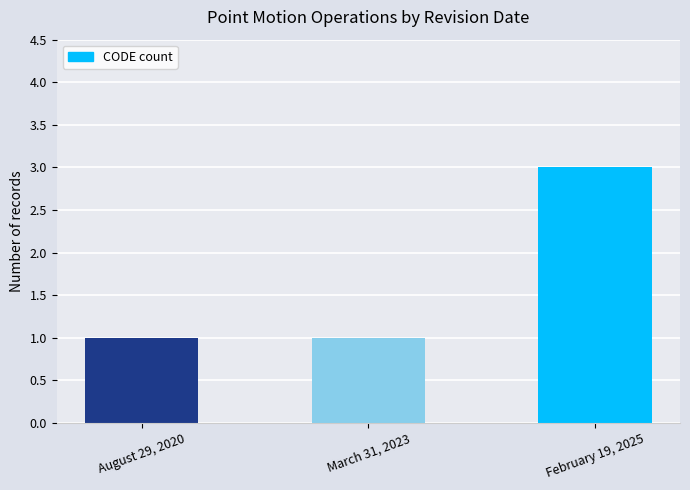

Read the value at February 19, 2025.

3